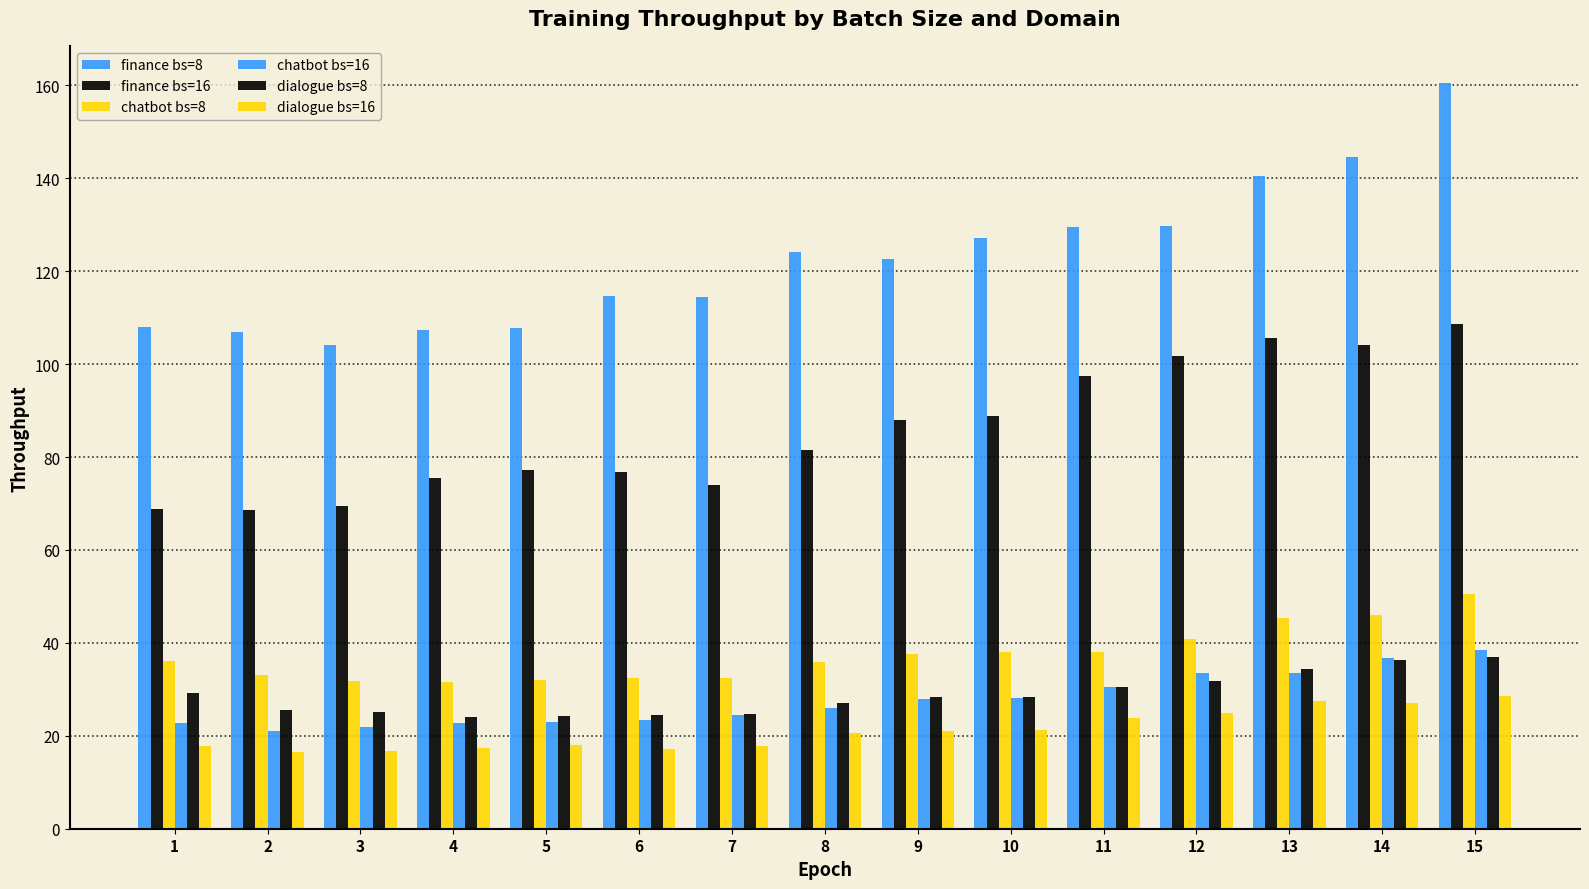

How many series are shown in this chart?

6